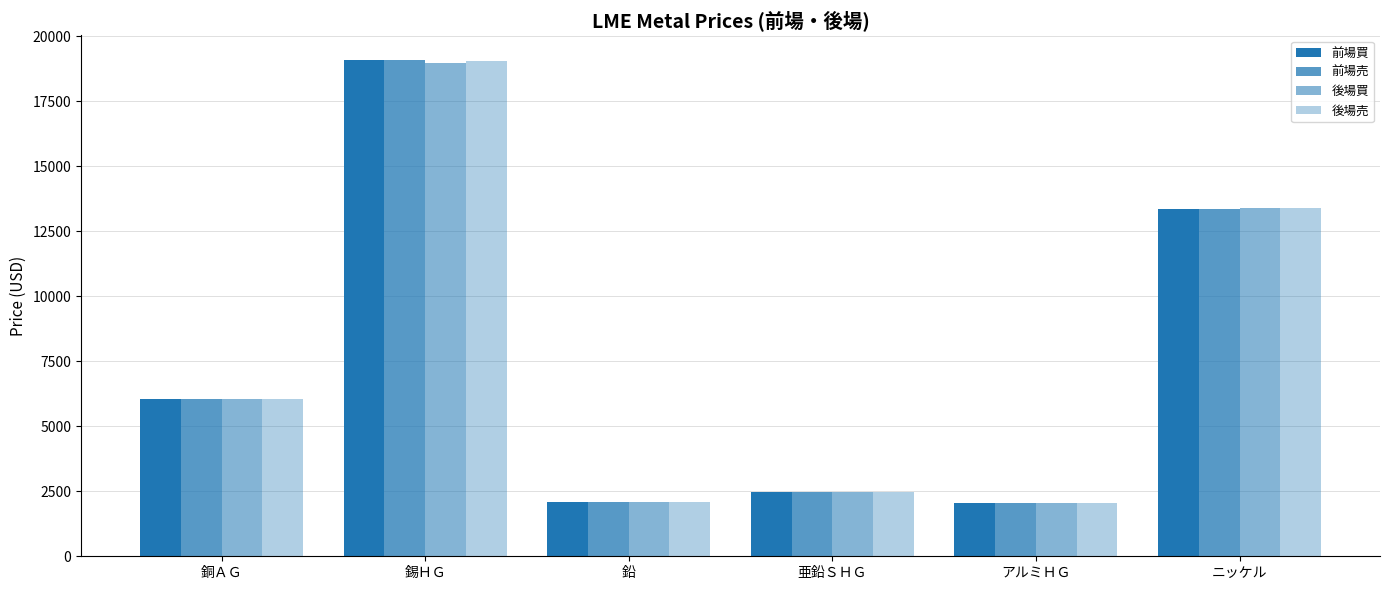

Between 銅ＡＧ and 鉛, which series saw the biggest shift?

前場売